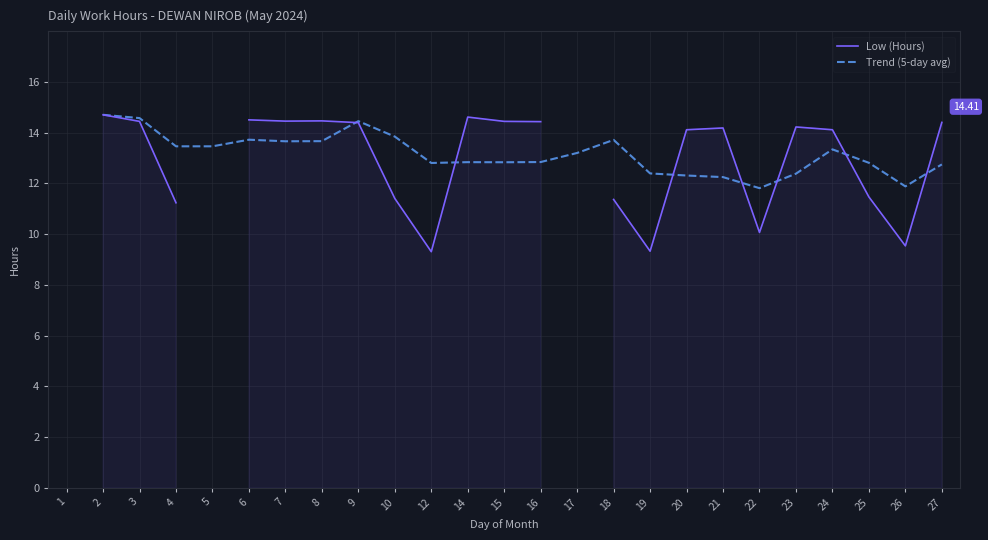

Count the number of categories in the chart.

25